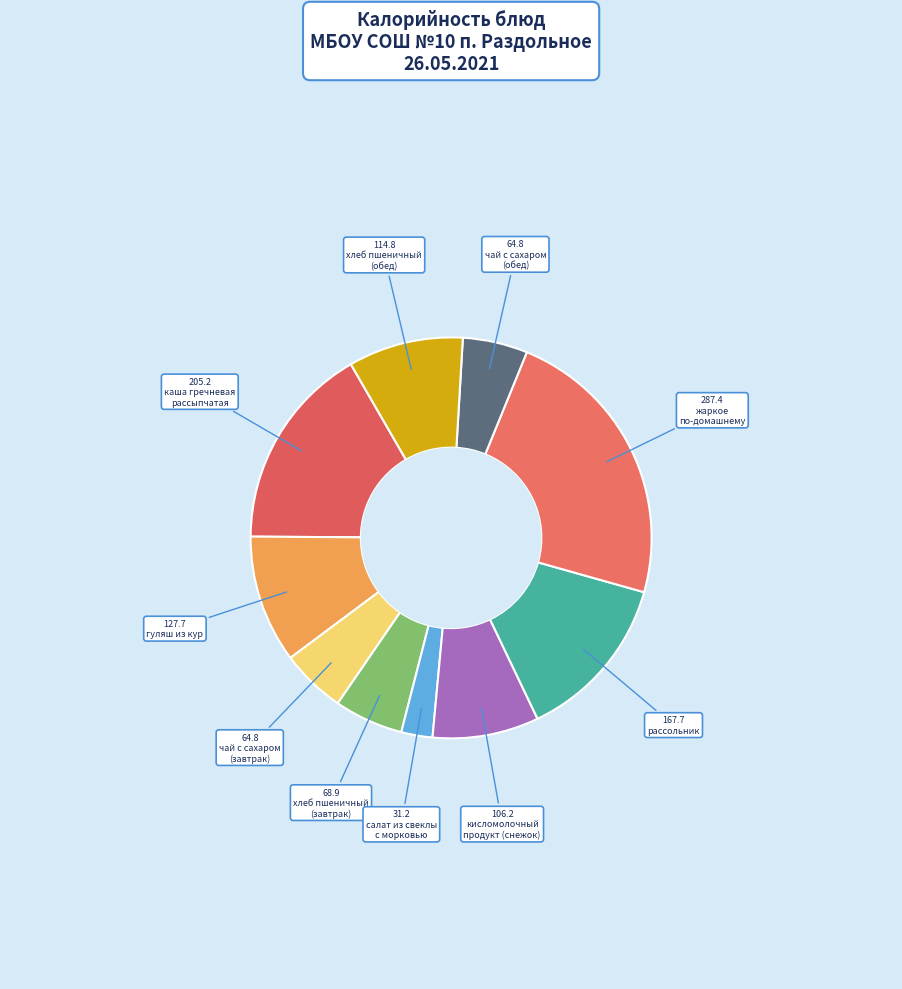

To the nearest percent, what is the average slice percentage?

10%